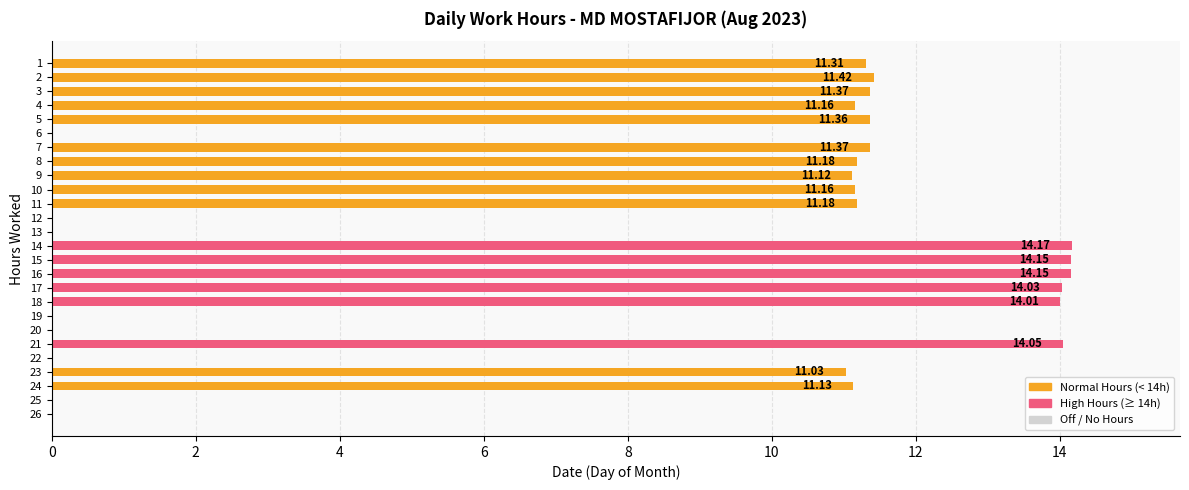

What is the change in value from 10 to 11?

+0.0